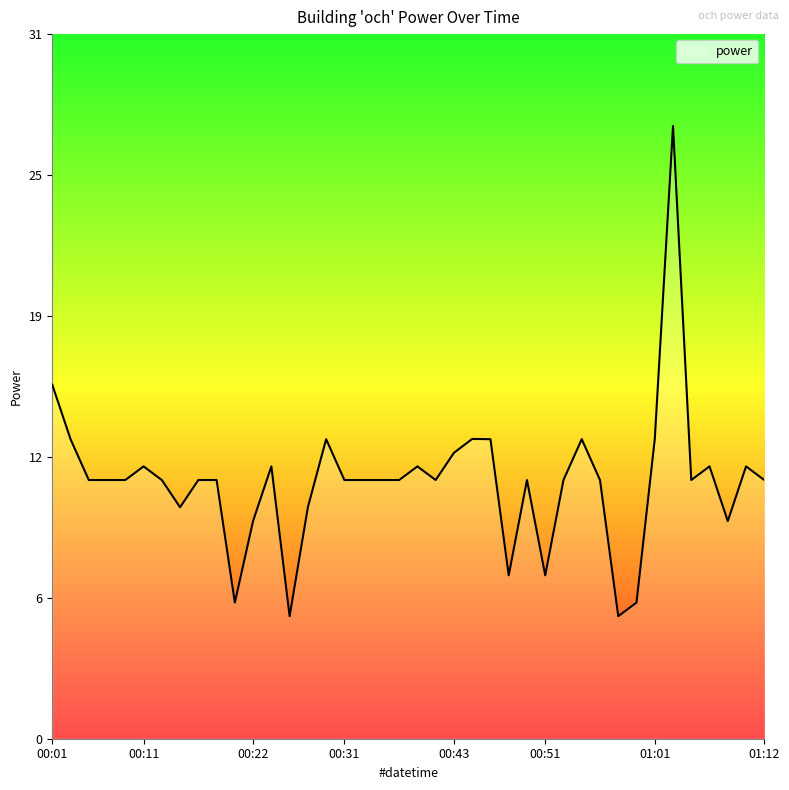

What is the smallest value displayed?

5.4